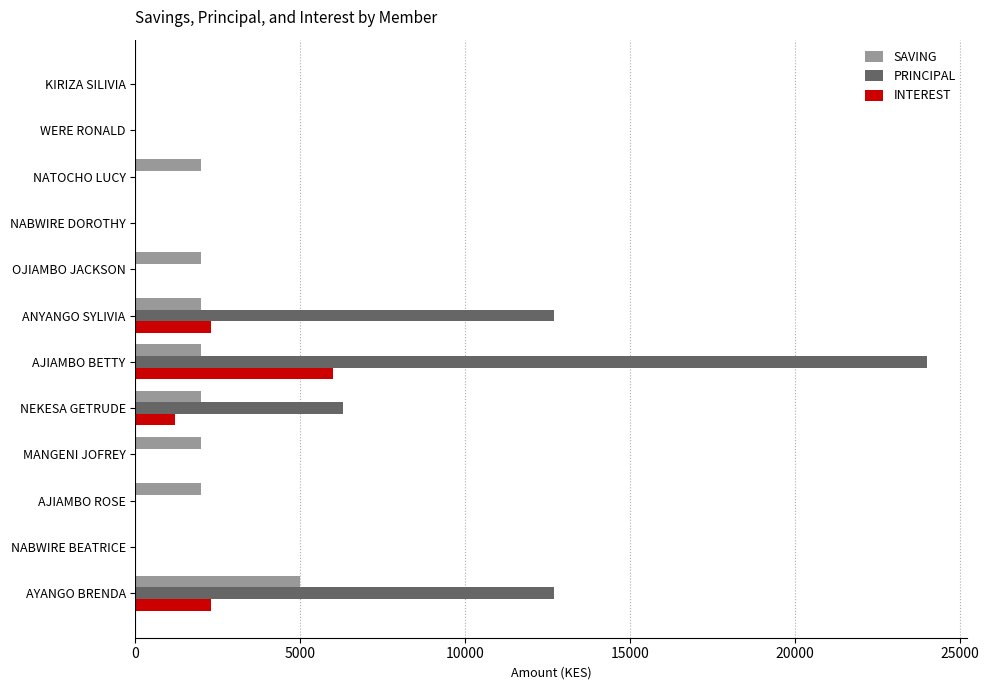

Between NABWIRE BEATRICE and AYANGO BRENDA, which series saw the biggest shift?

PRINCIPAL